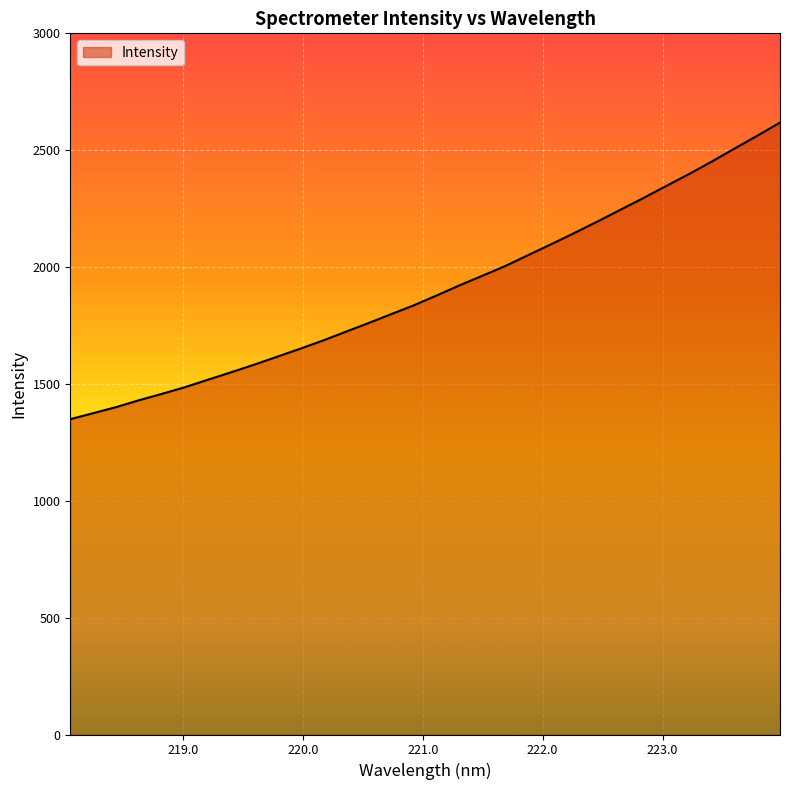

What is the difference between the maximum and minimum values?

1268.9